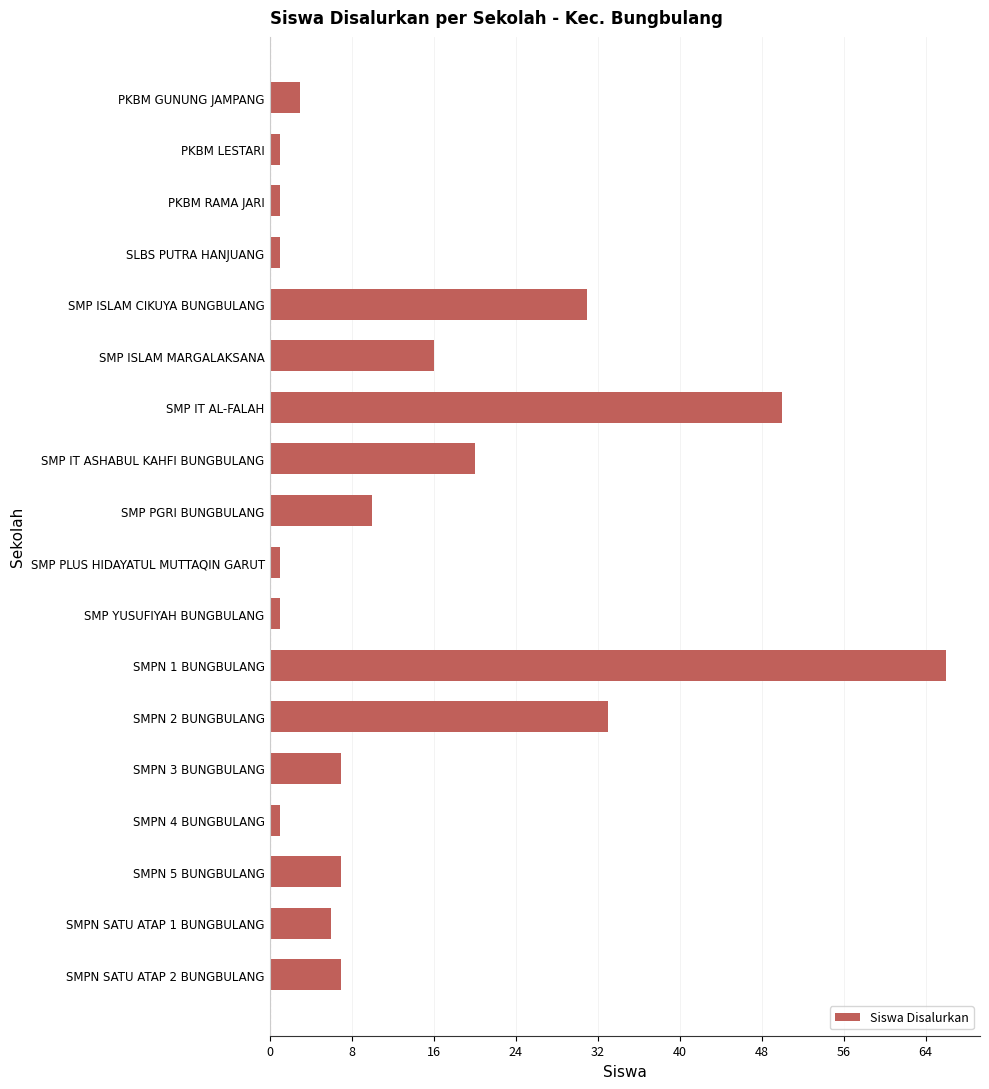

What is the maximum value shown in the chart?

66